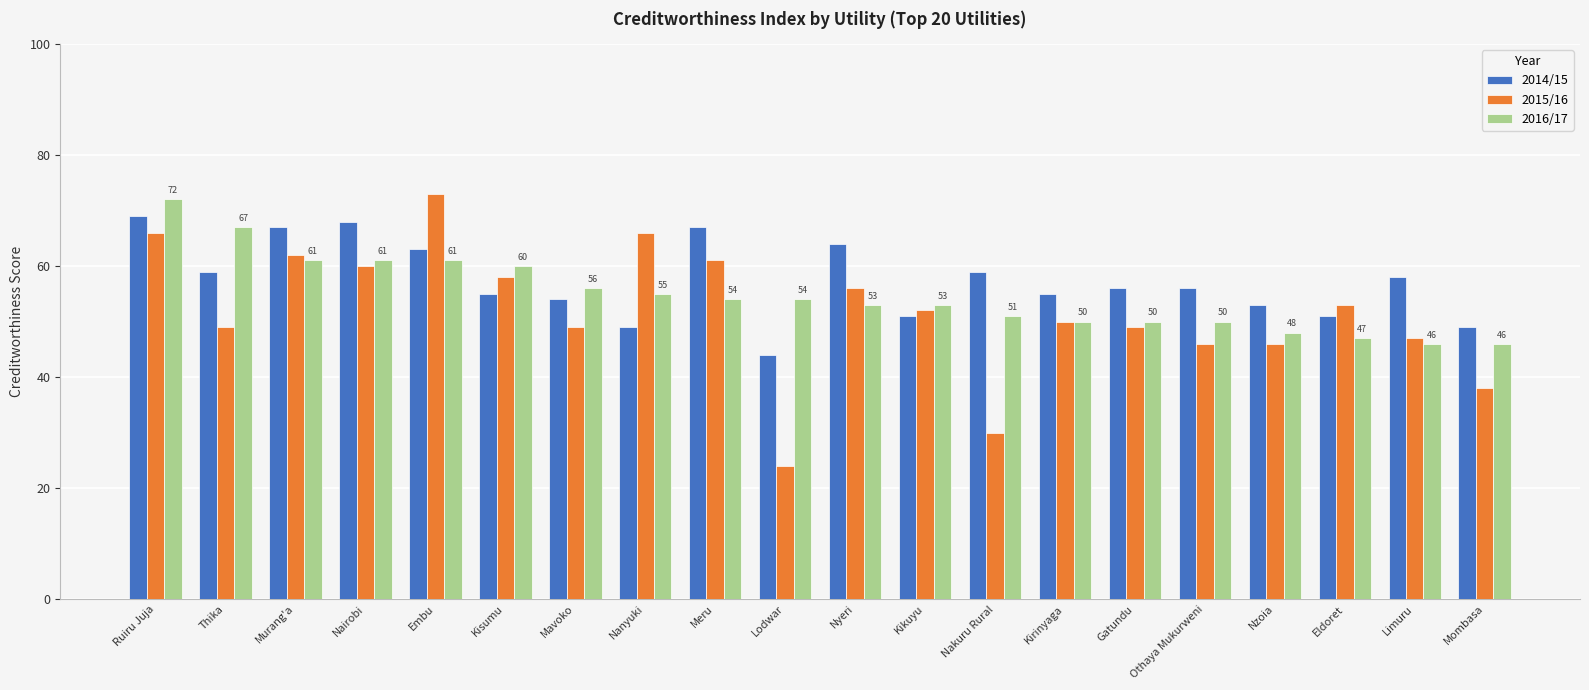

At which category is the sum across all series the highest?

Ruiru Juja